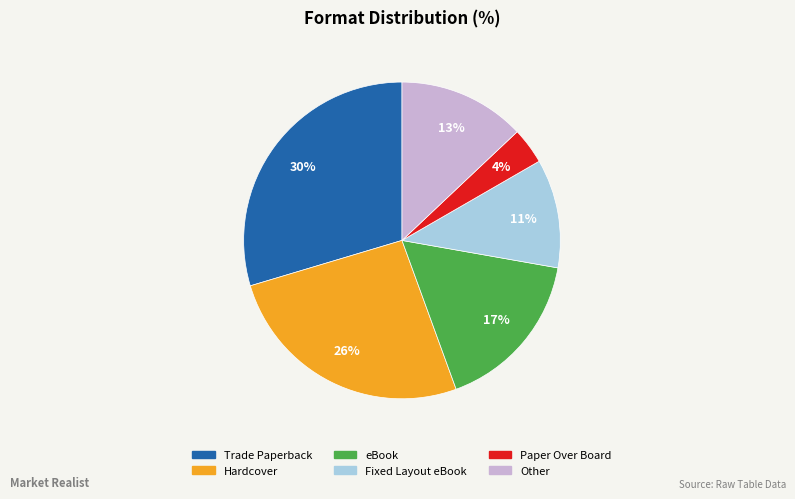

Combined, do Fixed Layout eBook and Other account for over 50%?

No